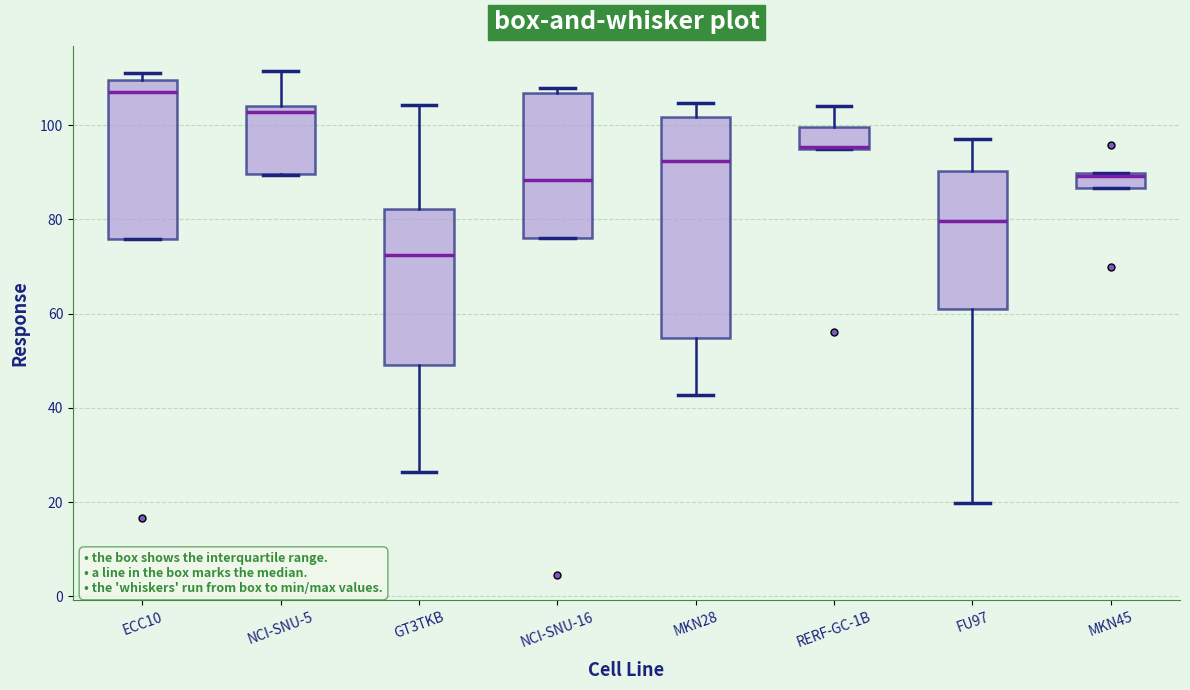

Where does the upper whisker of the box for NCI-SNU-5 end on the y-axis? The values are not printed on the chart, so give them approximately, as read against the axis.

112